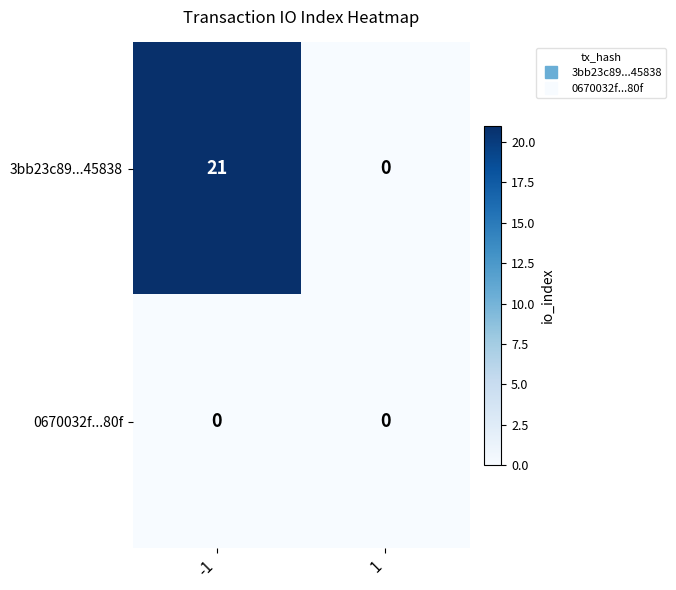

Which series changed the most between -1 and 1?

3bb23c89...45838